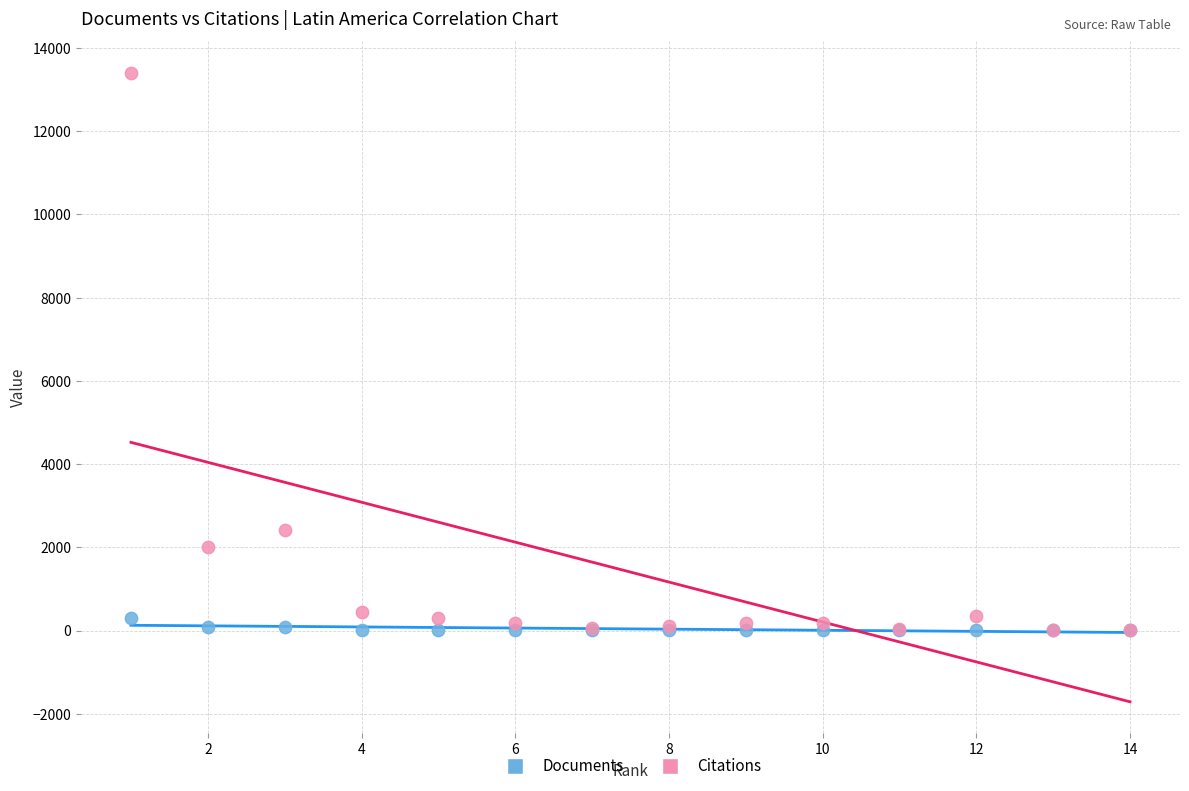

Across all series, what Y value is closest to 6702?

2419